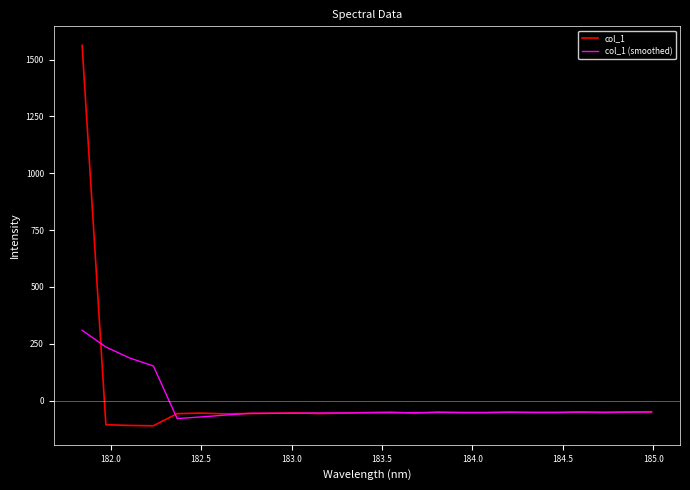

What is the lowest value of the col_1 series?

-111.1